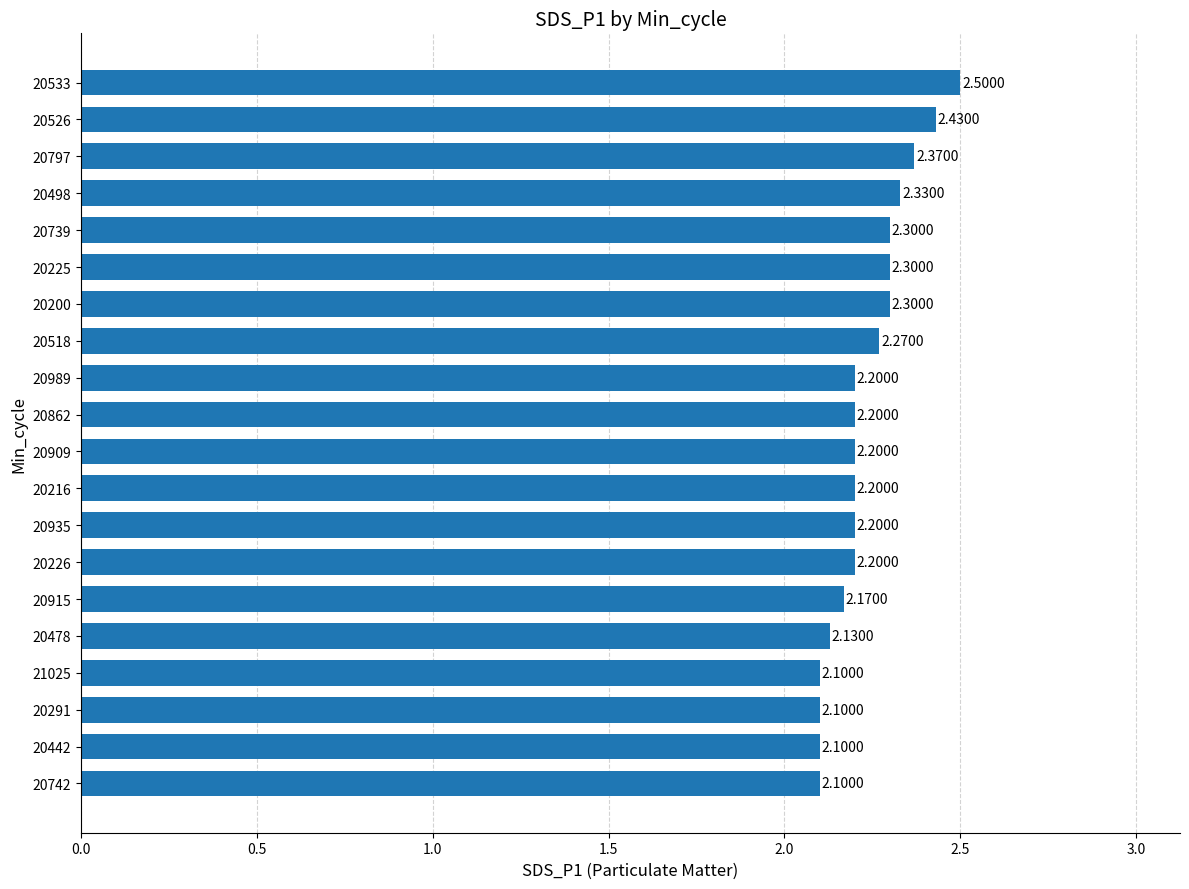

What is the average value?

2.2